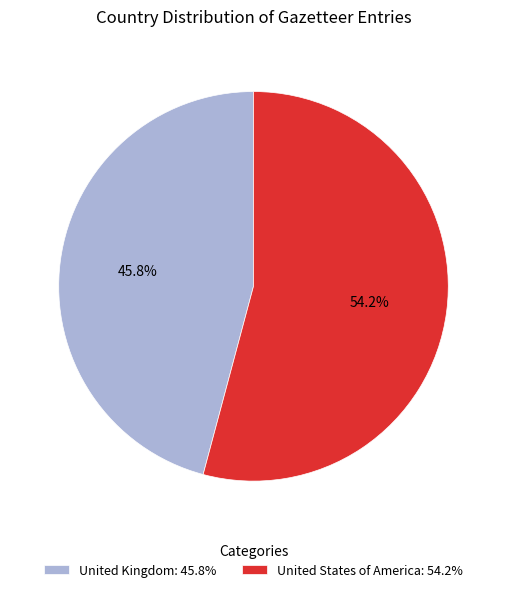

To the nearest percent, what percentage of the pie is United States of America?

54%